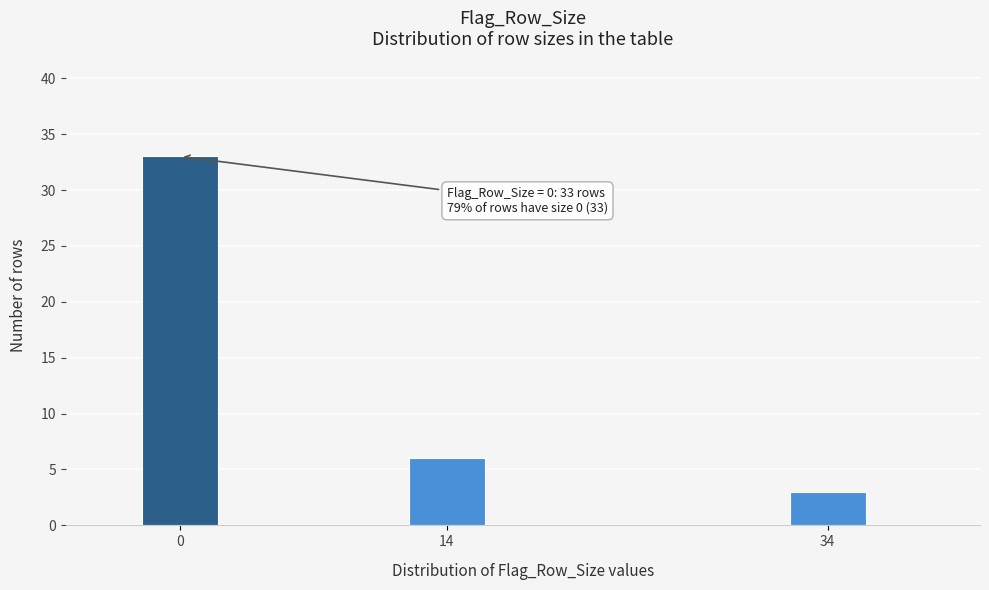

Reading left to right, list all the values displayed in this chart.

33	6	3